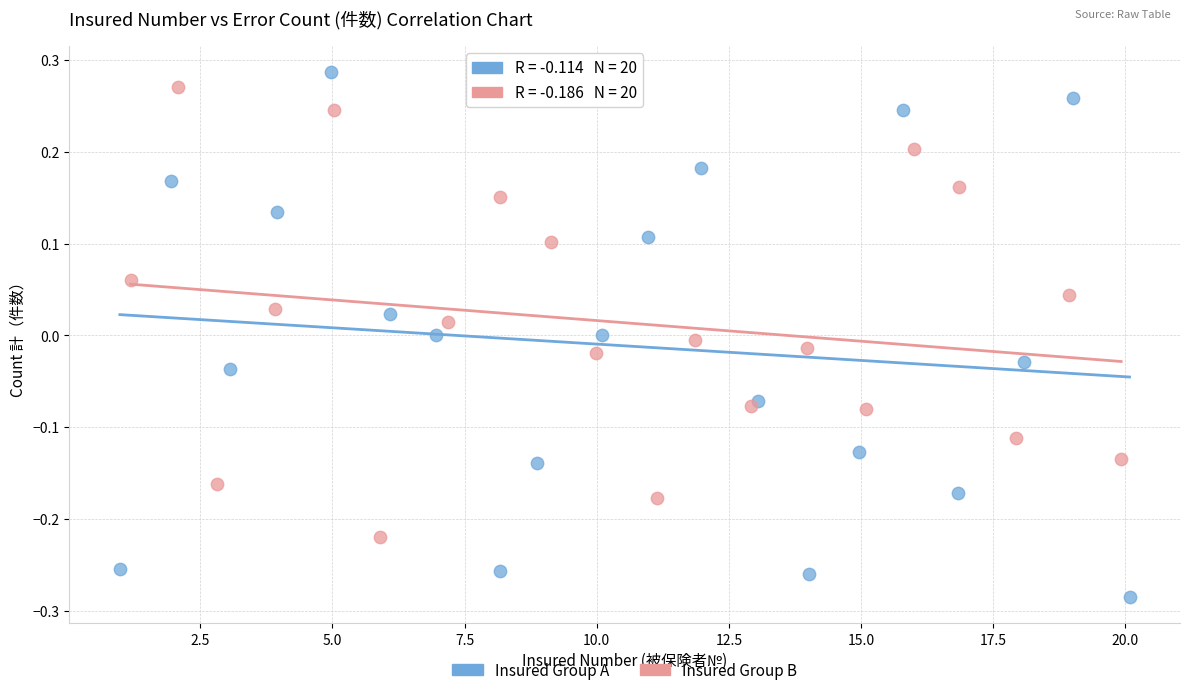

Which series has the largest Y range (max minus min)?

Insured Group A